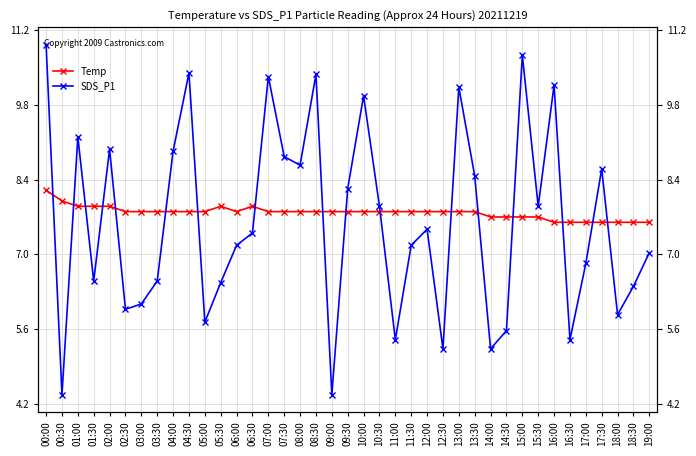

Where is the first local maximum for Temp?

05:30